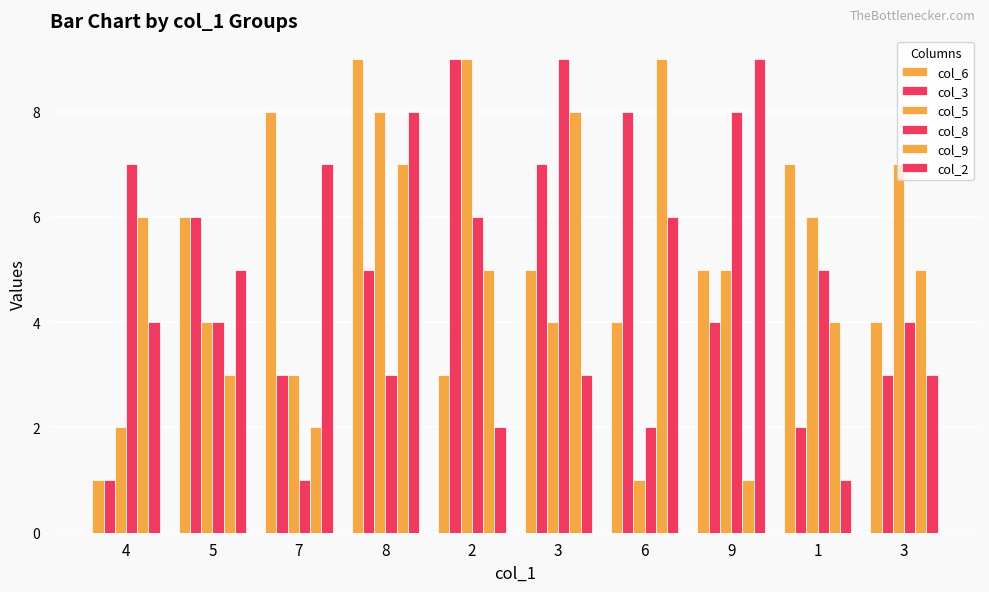

How many bars are there in each group?

6